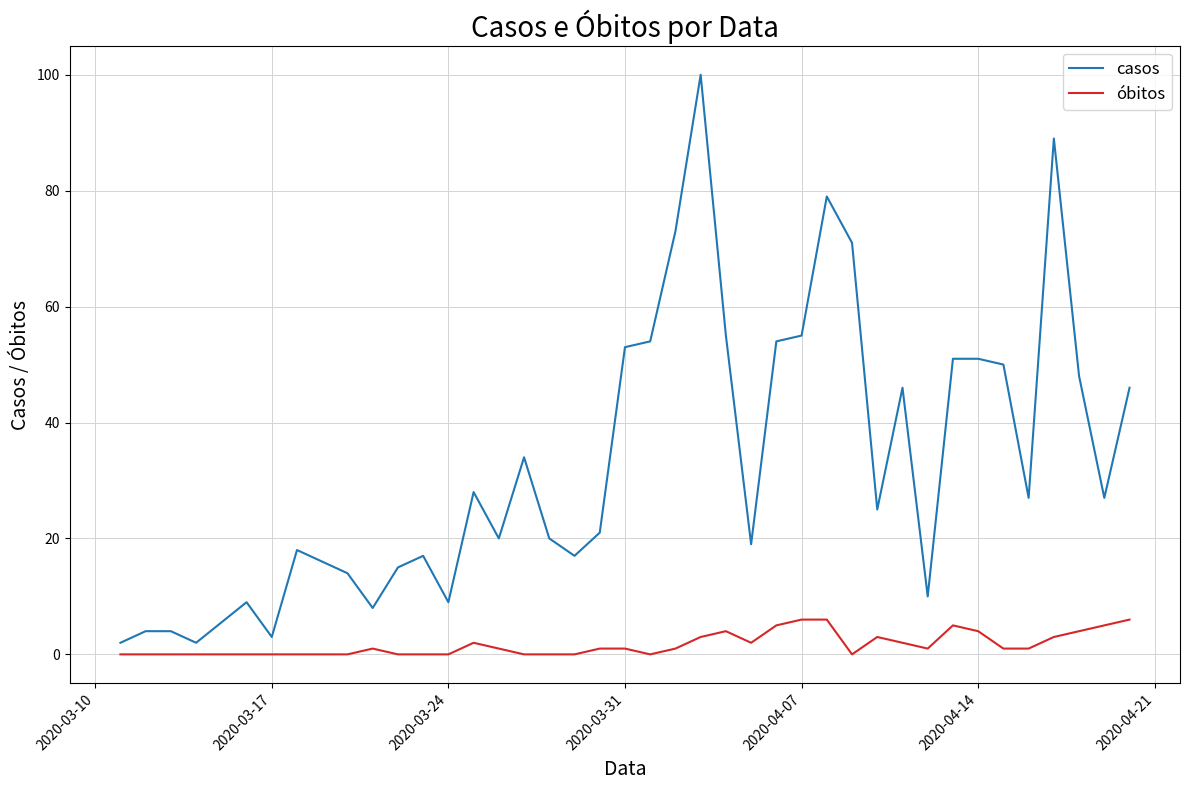

Rank the series by their maximum value, from lowest to highest.

óbitos, casos